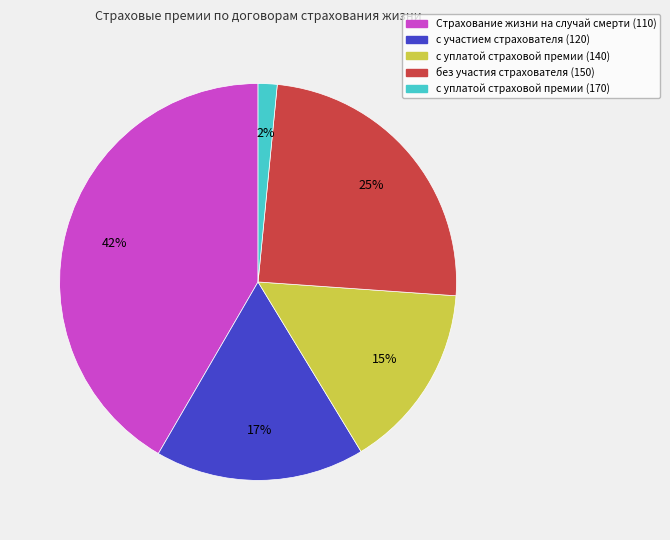

To the nearest percent, what is the difference between the largest and smallest slice percentages?

40%